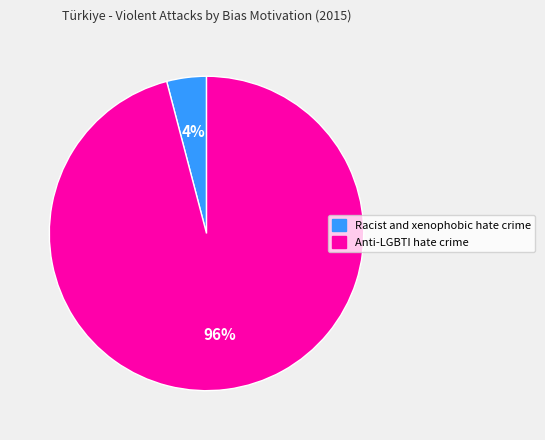

Which has a higher value, Anti-LGBTI hate crime or Racist and xenophobic hate crime?

Anti-LGBTI hate crime